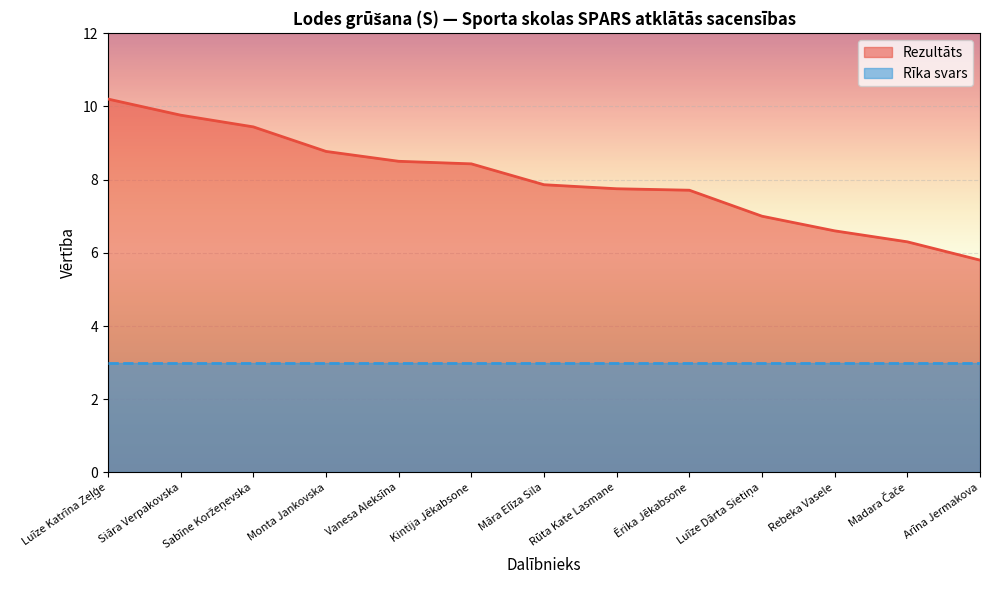

Reading right to left, what are all the values shown in this chart?

5.8	6.3	6.6	7.0	7.7	7.8	7.9	8.4	8.5	8.8	9.4	9.8	10.2